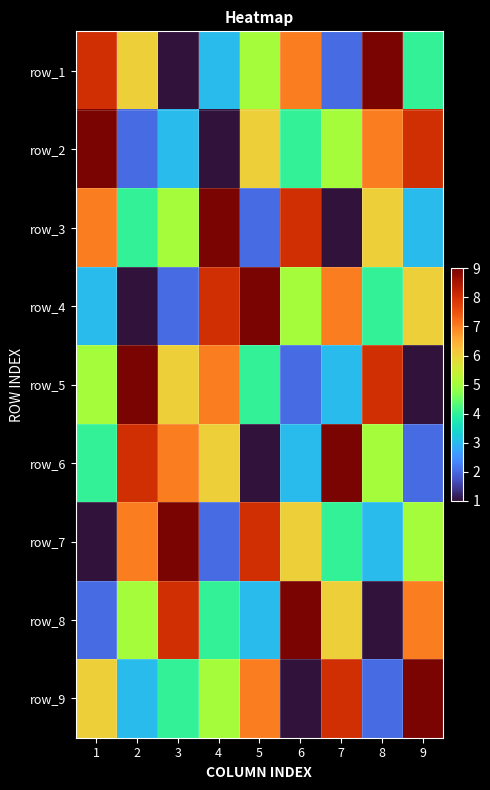

Which has a higher value, 9 or 7?

9